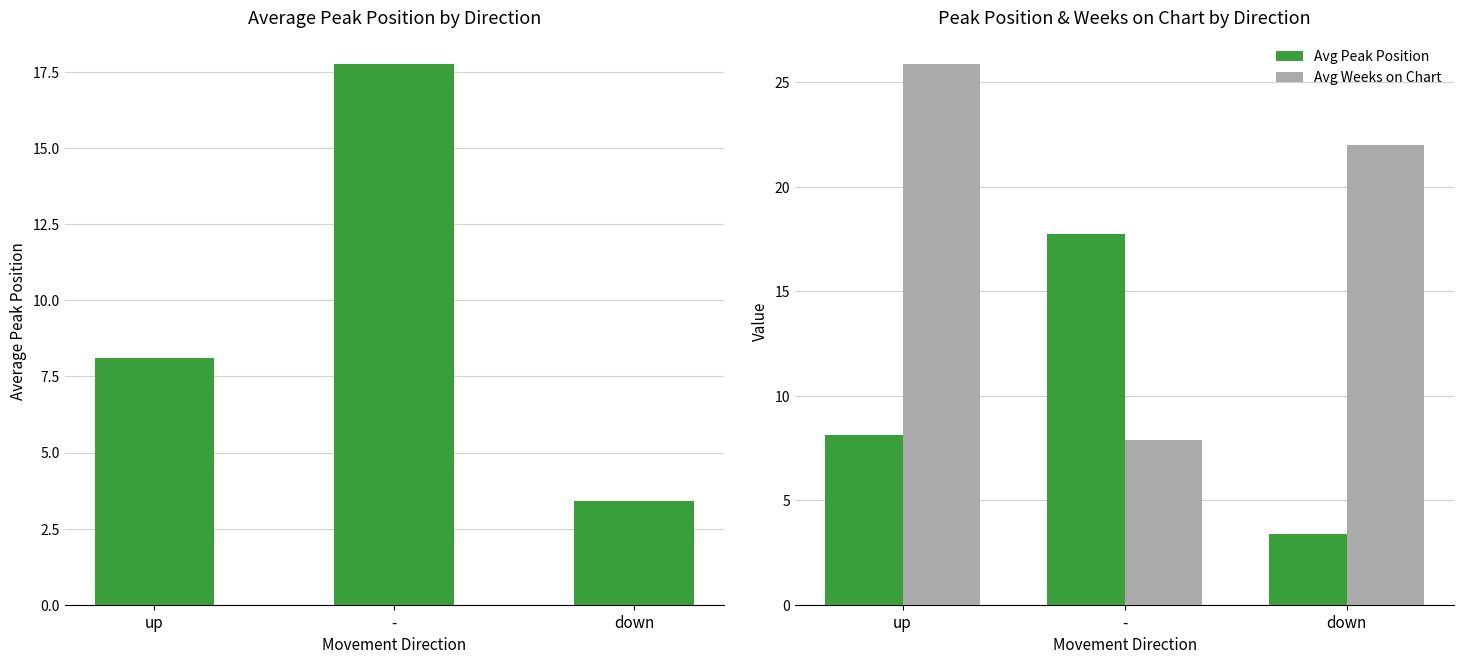

Reading left to right, transcribe all the data shown in this chart.

Average Peak Position: 8.1	17.8	3.4
Avg Peak Position: 8.1	17.8	3.4
Avg Weeks on Chart: 25.8	7.9	22.0